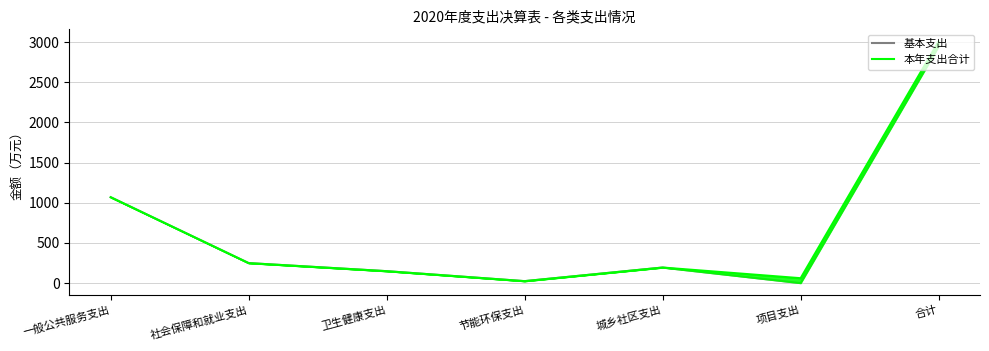

True or false: 基本支出 has more than 1 interior local peaks.

False